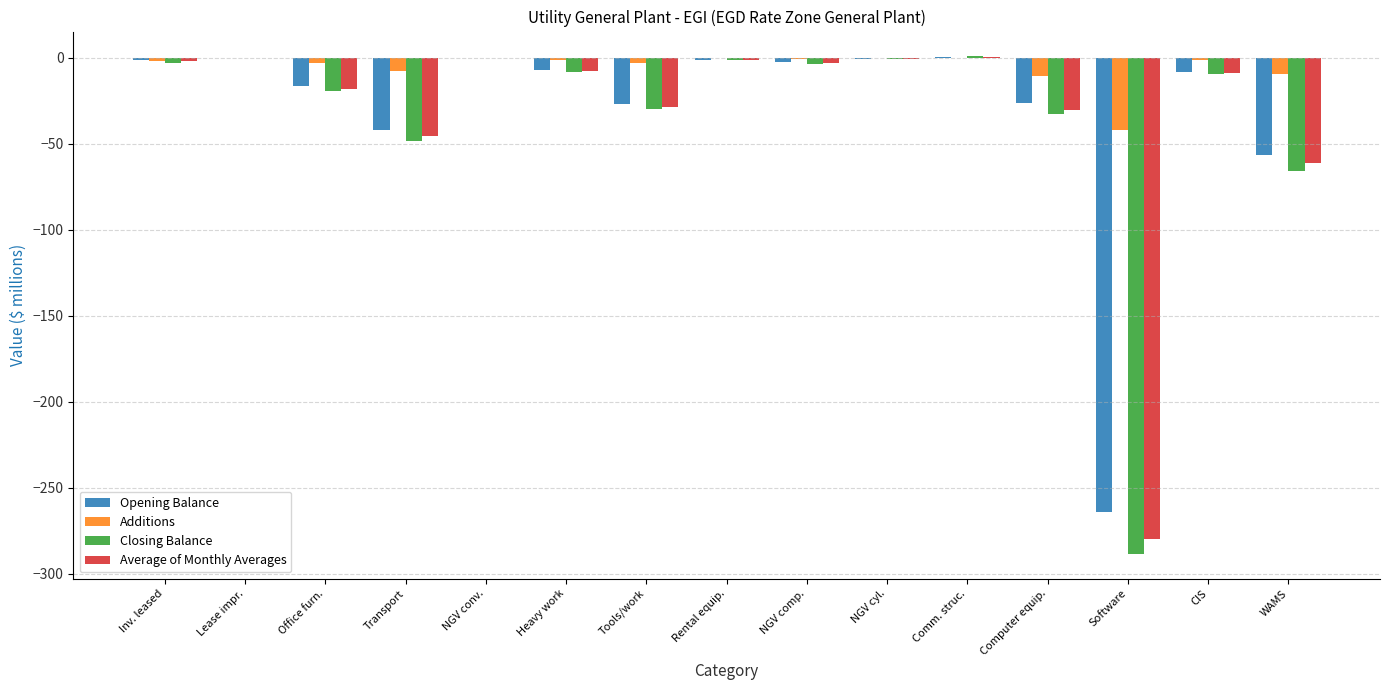

The Opening Balance series shows -41.8 at Transport. True or false?

True